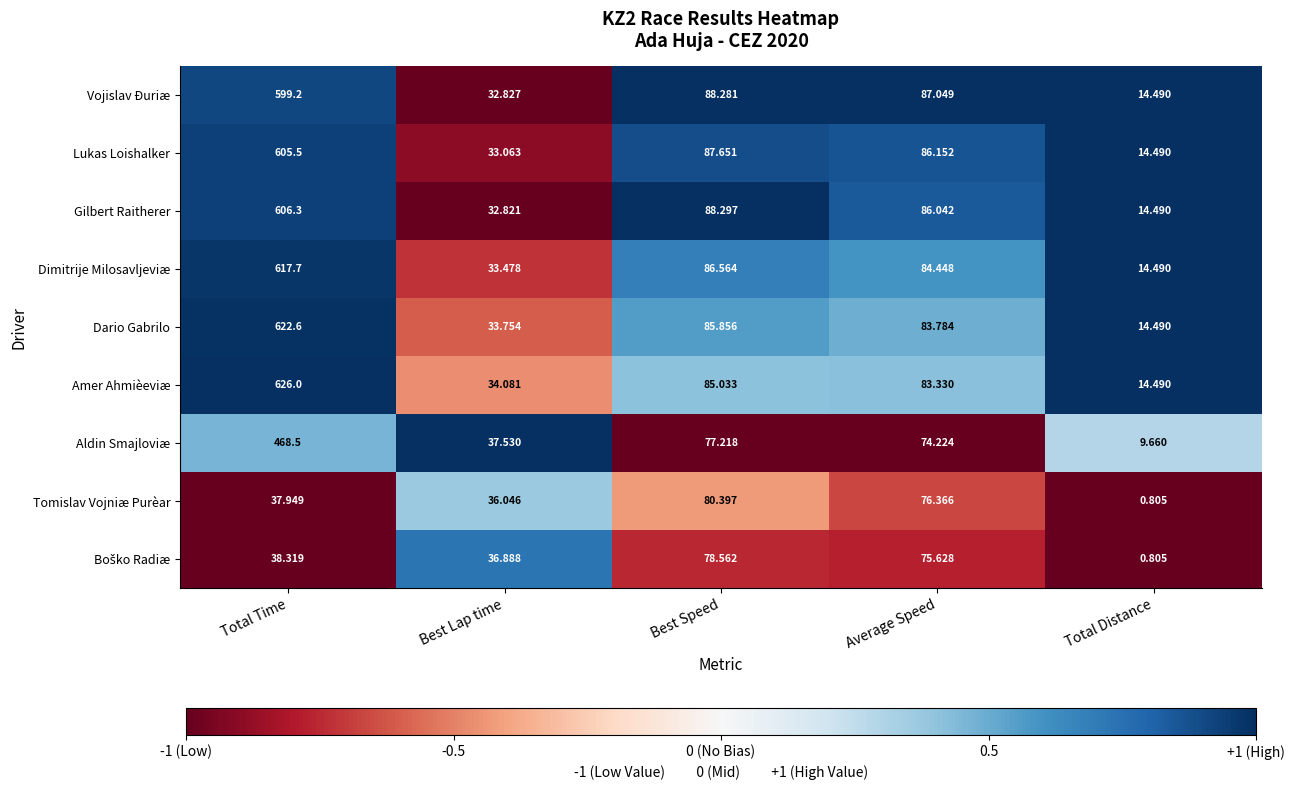

At which category is the sum across all series the highest?

Total Time